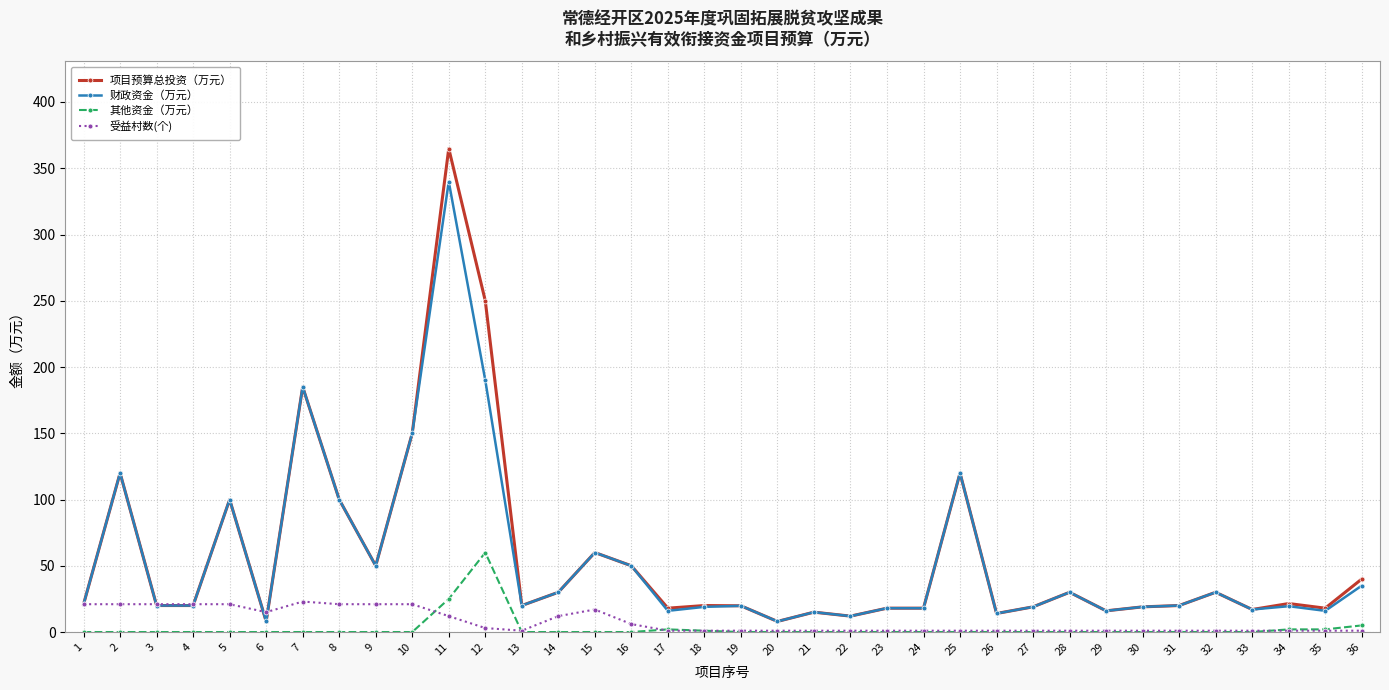

At which category is the sum across all series the highest?

11